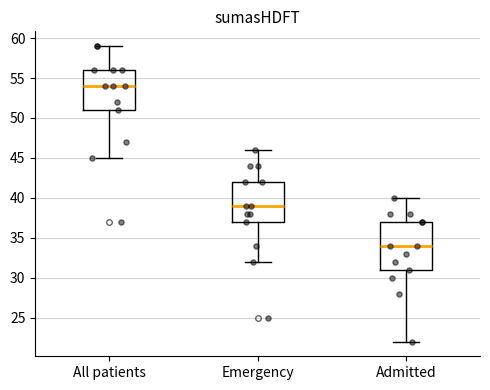

Reading left to right, read every box against the y-axis: the position of its median line, the range the box covers, and the ends of its whiskers. The values are not printed on the chart, so give them approximately, as read against the axis.

All patients: median 54, box 51 to 56, whiskers 45 to 59
Emergency: median 39, box 37 to 42, whiskers 32 to 46
Admitted: median 34, box 31 to 37, whiskers 22 to 40